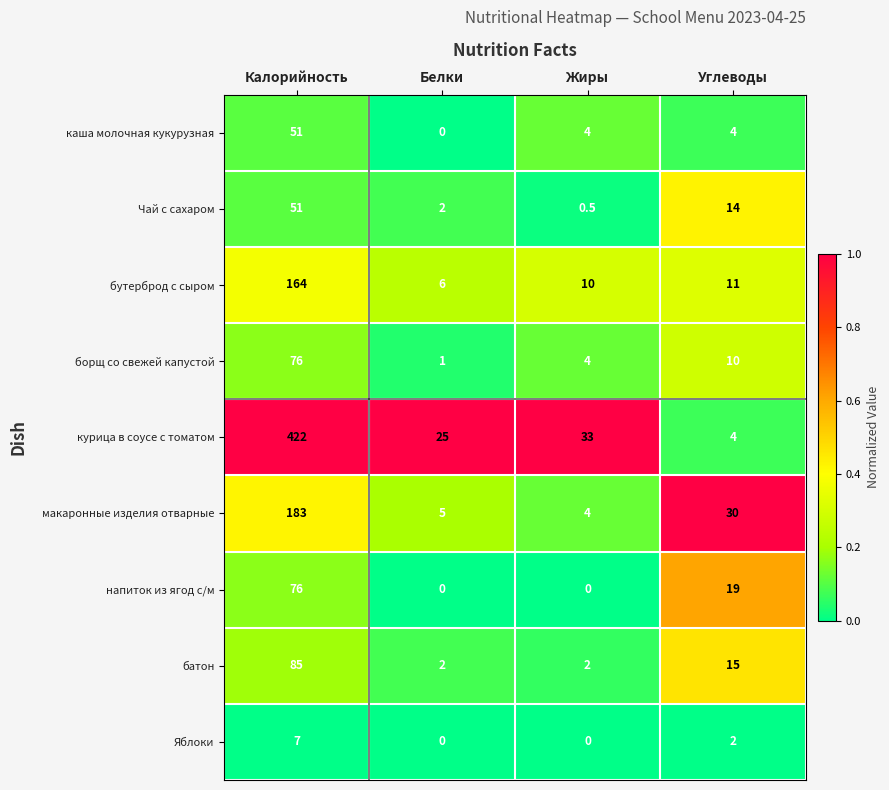

What is the lowest value of the бутерброд с сыром series?

6.0